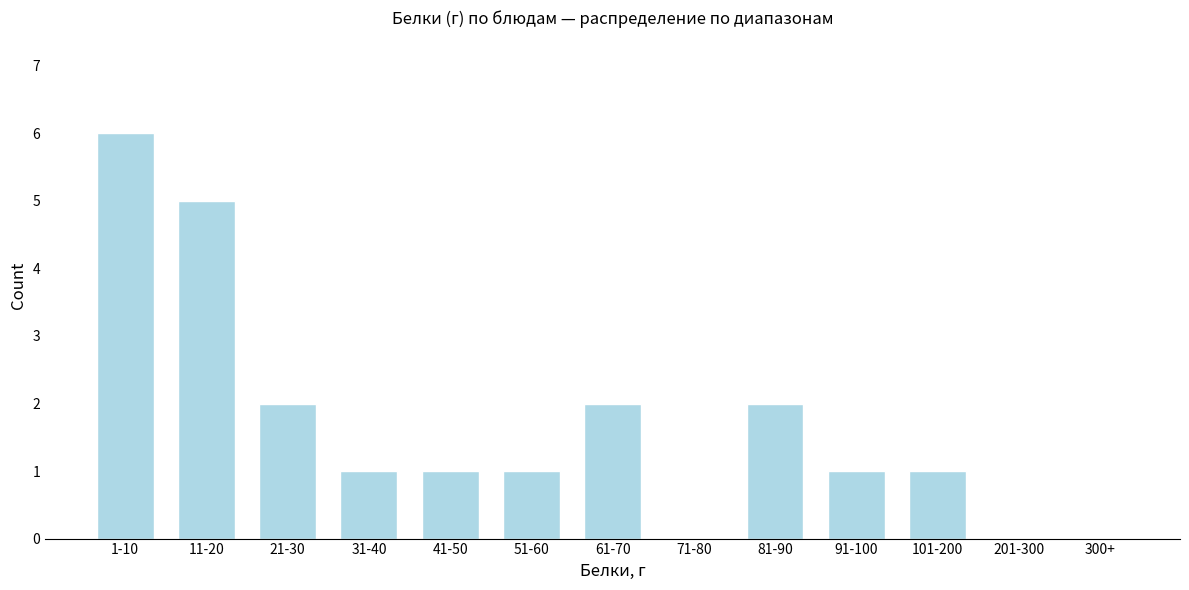

Reading left to right, list all the values displayed in this chart.

1-10=6	11-20=5	21-30=2	31-40=1	41-50=1	51-60=1	61-70=2	71-80=0	81-90=2	91-100=1	101-200=1	201-300=0	300+=0